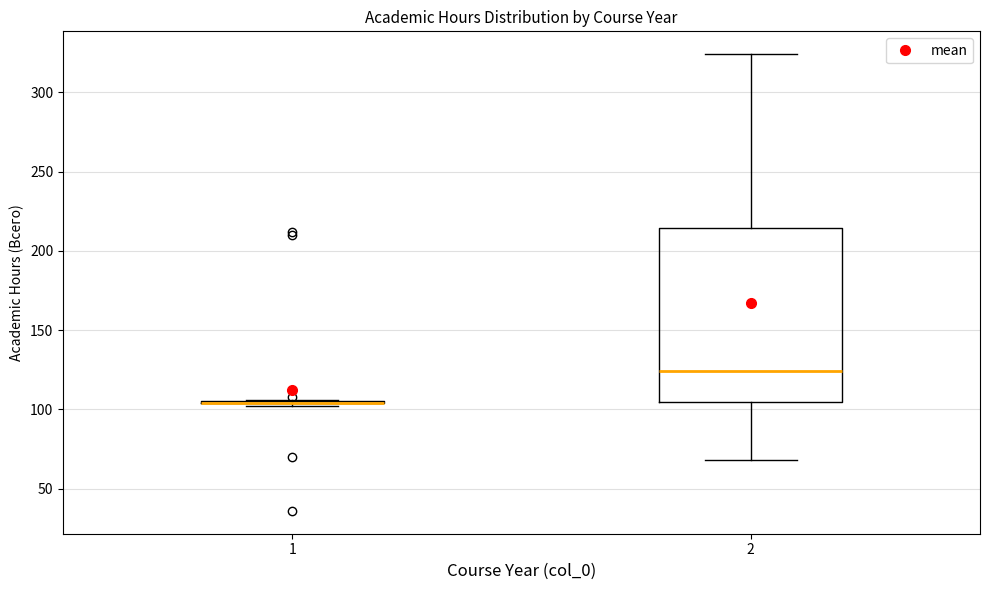

Reading left to right, read every box against the y-axis: the position of its median line, the range the box covers, and the ends of its whiskers. The values are not printed on the chart, so give them approximately, as read against the axis.

1: box collapsed to a line at 105, whiskers 100 to 105
2: median 125, box 105 to 215, whiskers 70 to 325